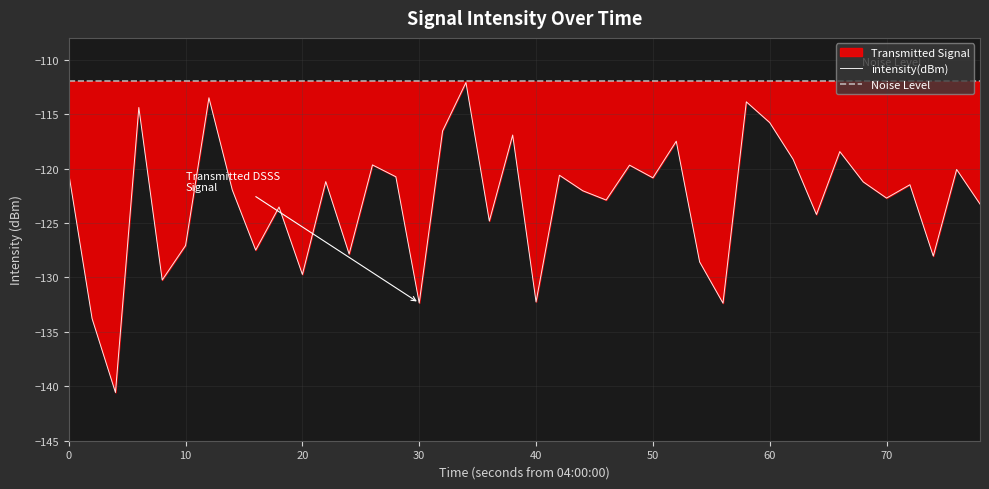

How many data points are less than -121?

23